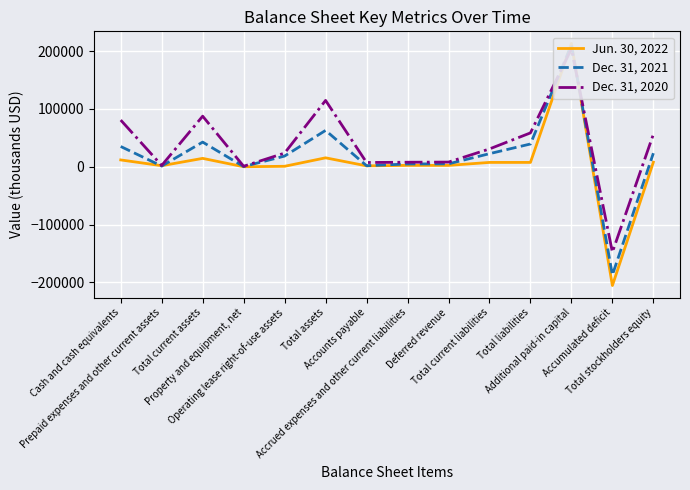

How many intersections are there between Dec. 31, 2020 and Dec. 31, 2021?

2